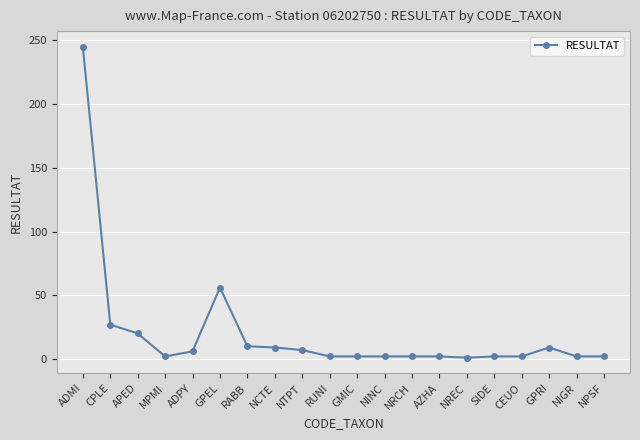

What is the label of the 14th point from the right?

RABB